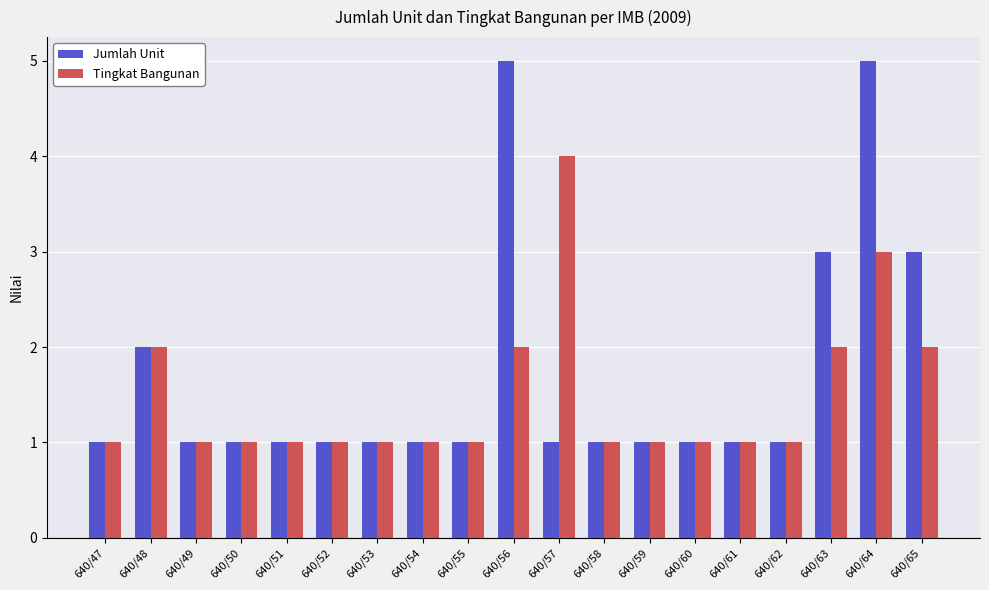

Count the number of data series in this chart.

2